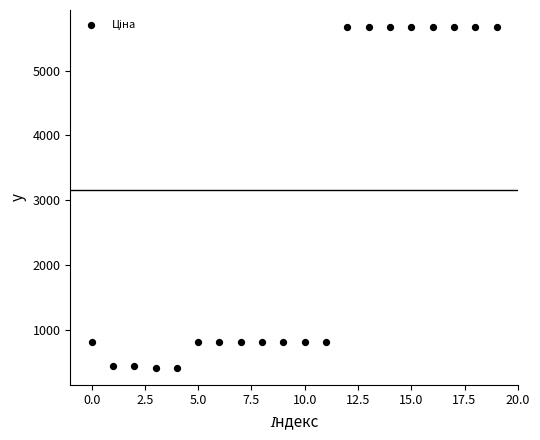

What is the range of Y values (max minus min)?

5257.3